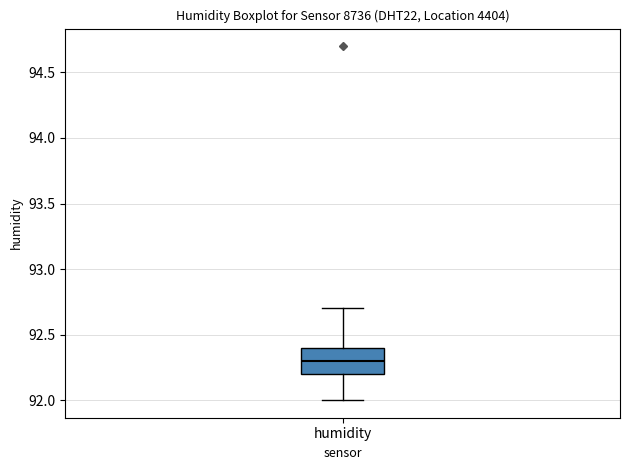

Read this box plot against the y-axis: the position of the median line, the range covered by the box, and the ends of both whiskers. The values are not printed on the chart, so give them approximately, as read against the axis.

median 92.3, box 92.2 to 92.4, whiskers 92.0 to 92.7